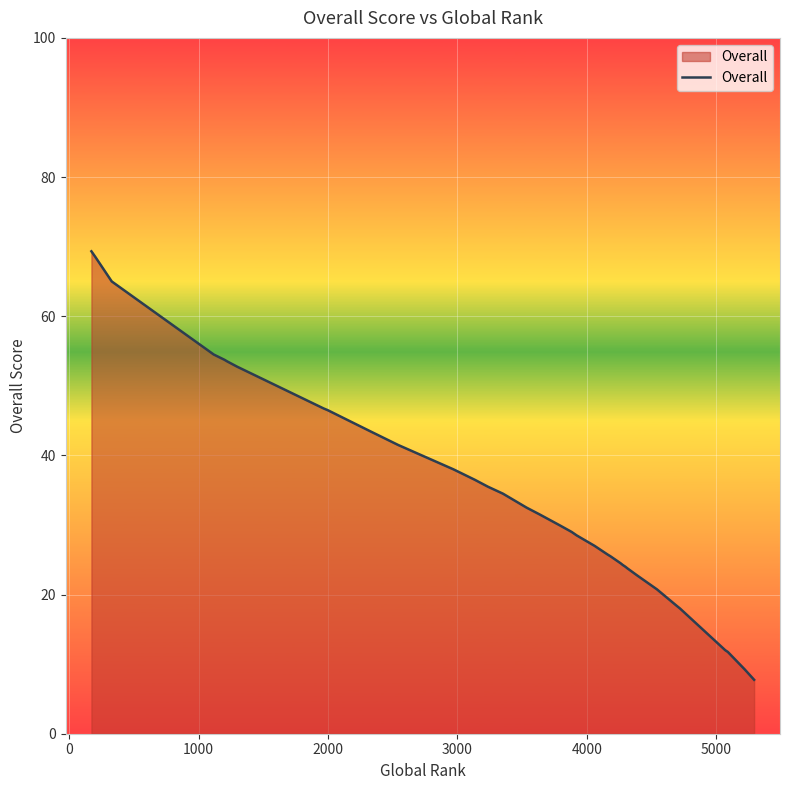

What is the difference between the maximum and minimum values?

61.6